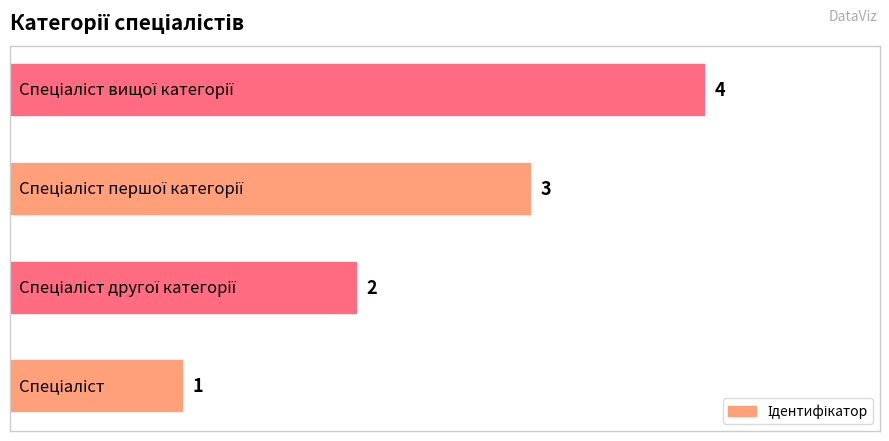

What is the difference between the second highest and second lowest values?

1